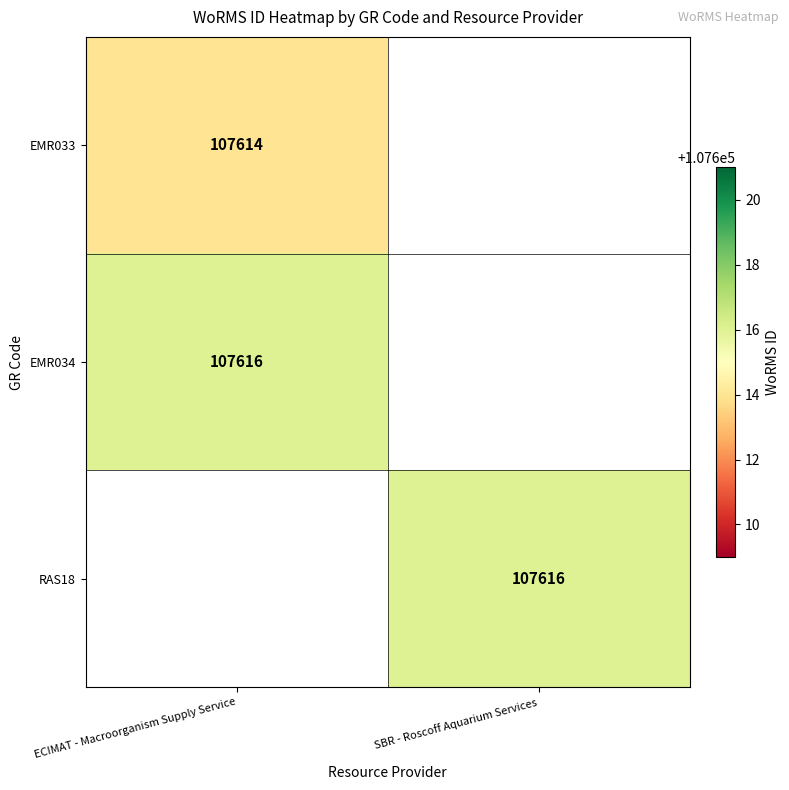

What is the spread (max minus min) of values at ECIMAT - Macroorganism Supply Service?

2.0